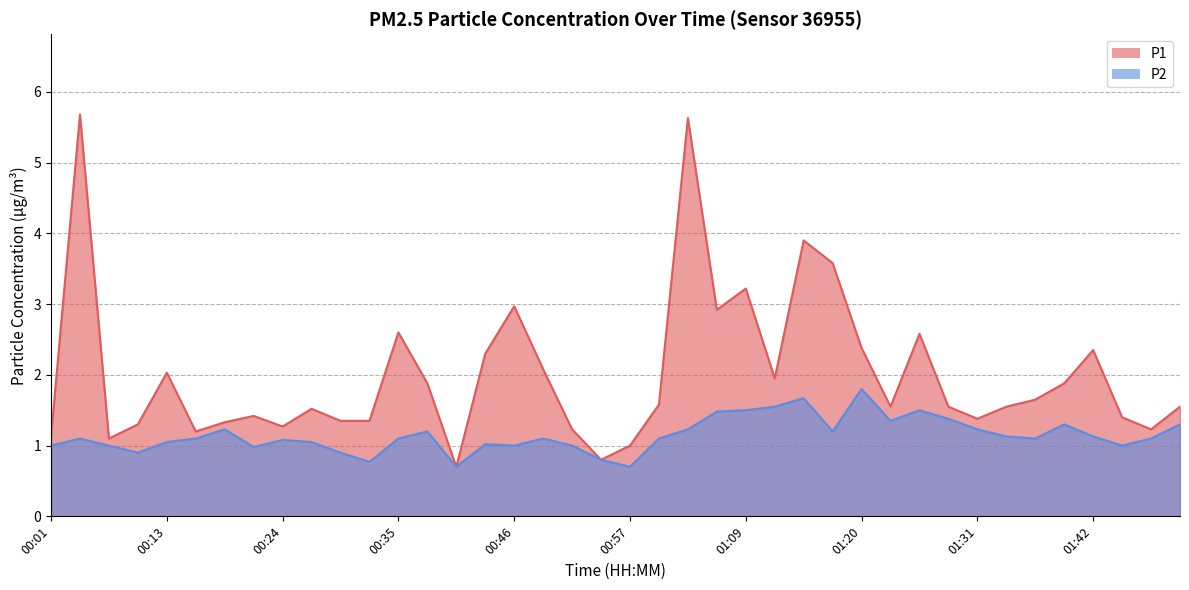

At which category is the sum across all series the highest?

01:03